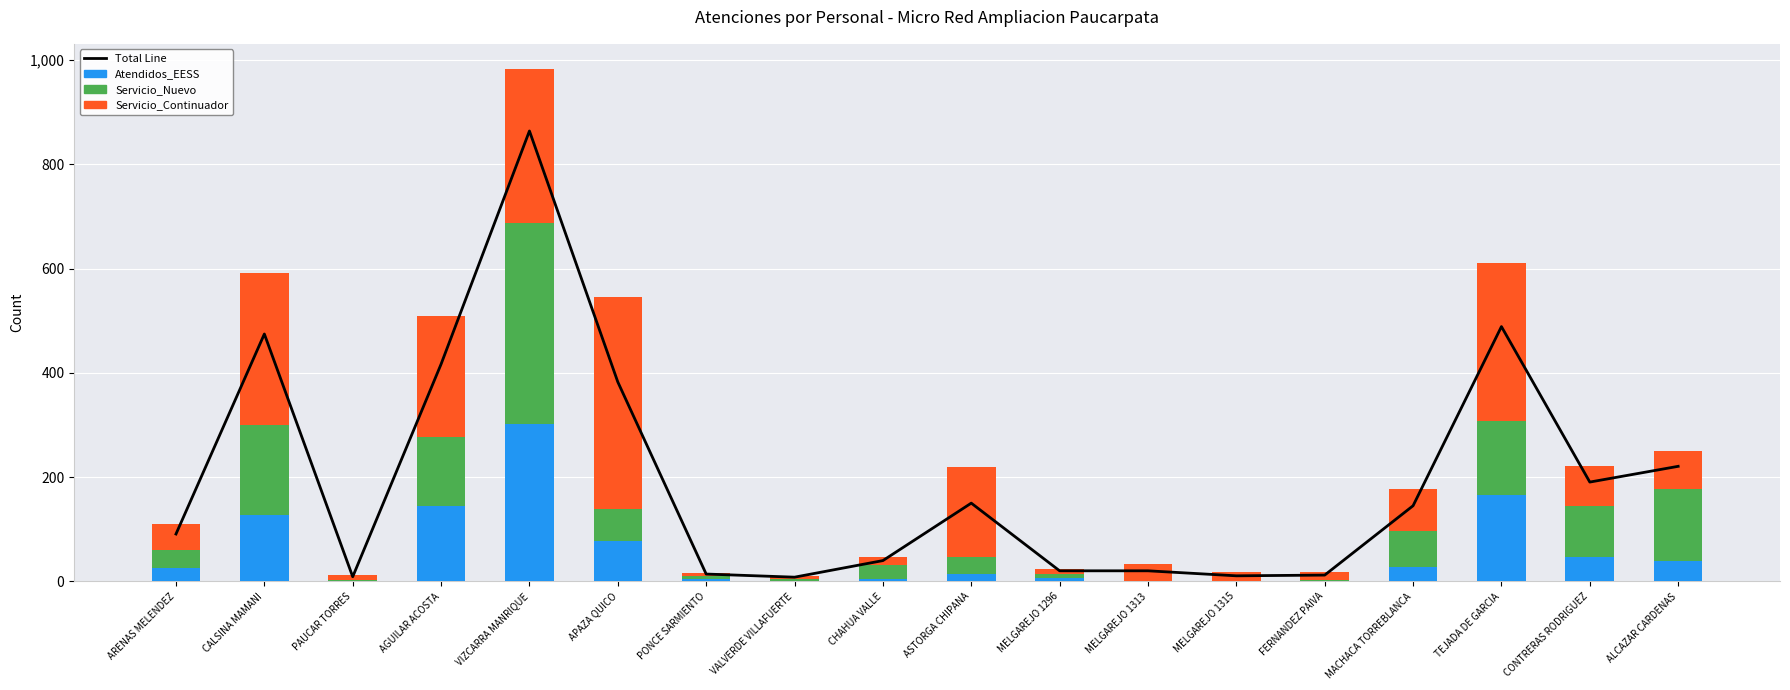

The Servicio_Nuevo series shows 2.3 at MELGAREJO 1296. True or false?

False